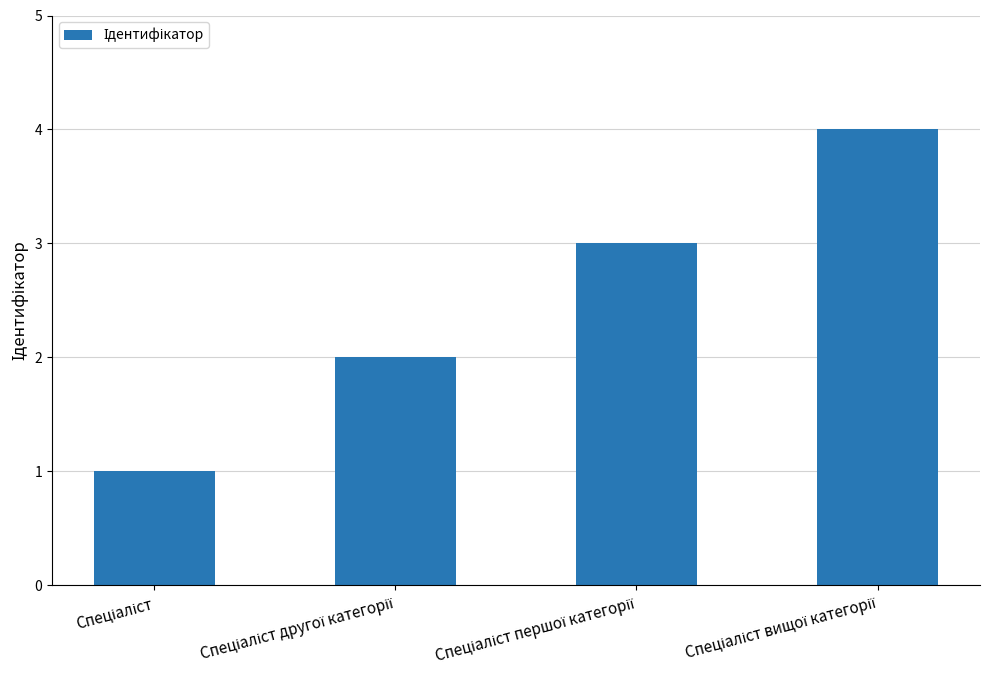

What is the difference between the maximum and minimum values?

3